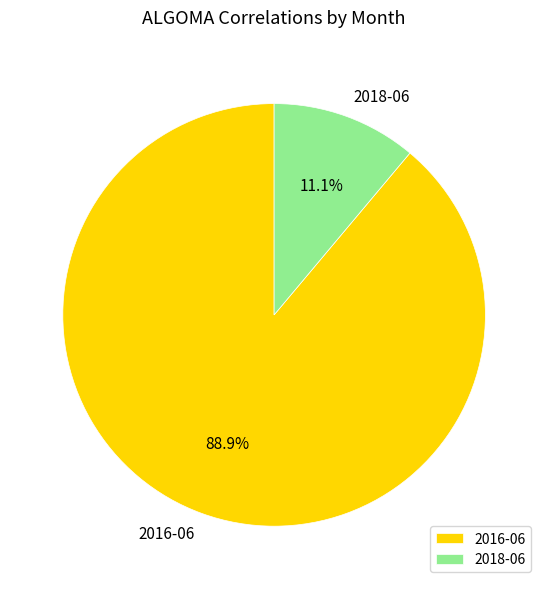

To the nearest percent, what is the difference between the largest and smallest slice percentages?

78%